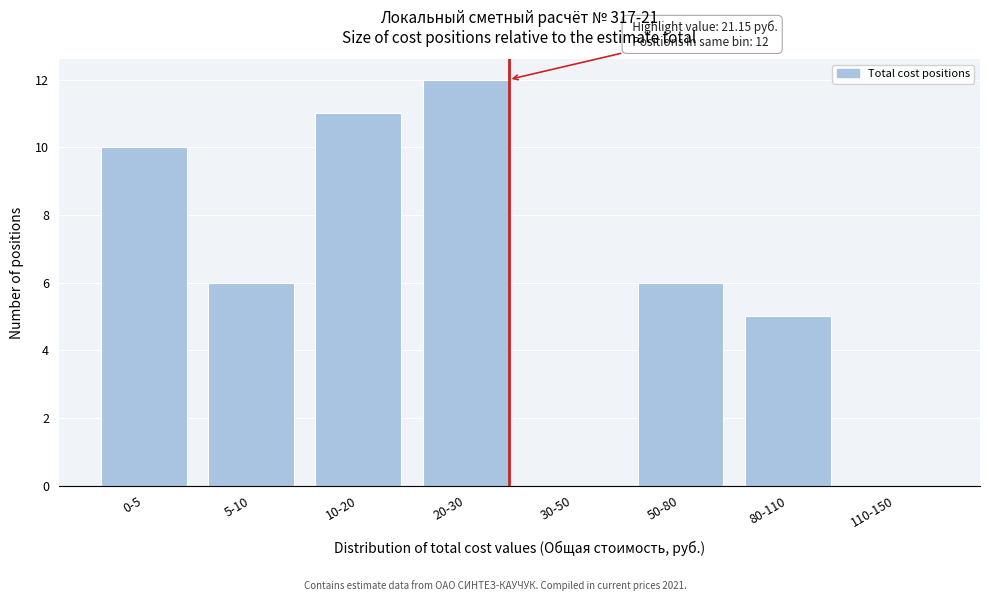

Reading right to left, extract all data points from this chart.

110-150=0	80-110=5	50-80=6	30-50=0	20-30=12	10-20=11	5-10=6	0-5=10